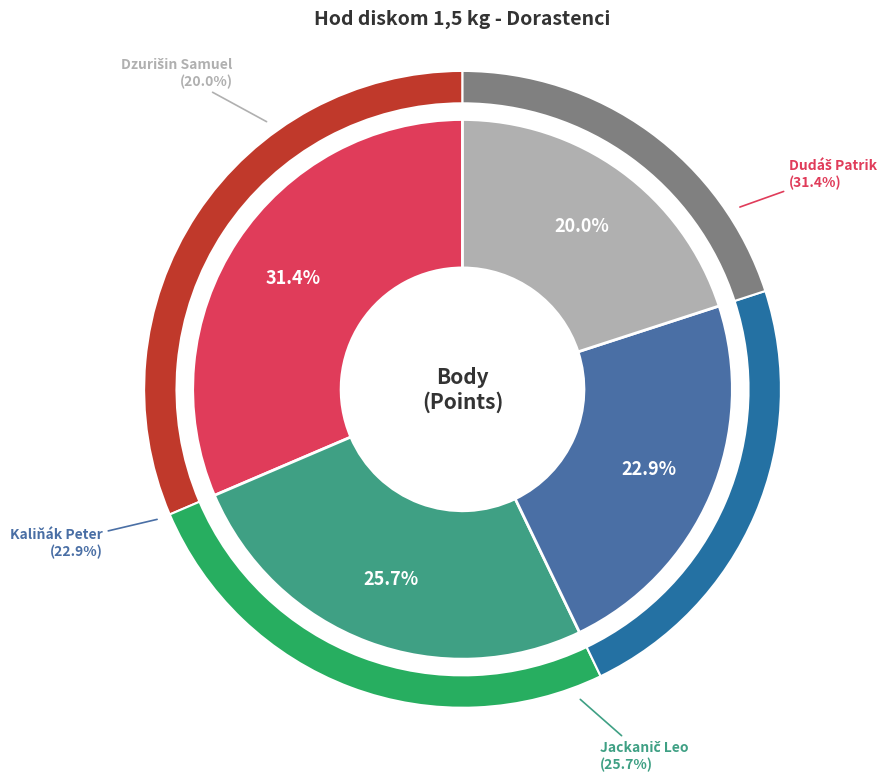

Is it true that Jackanič Leo is 26% of the pie?

True